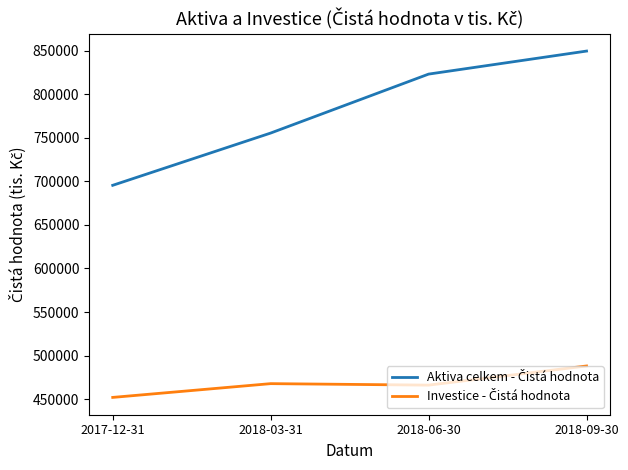

What is the spread (max minus min) of values at 2017-12-31?

243256